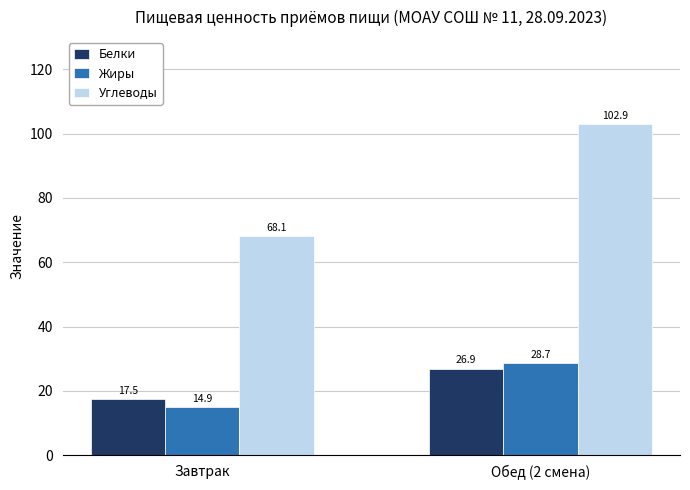

Reading left to right, transcribe all the data shown in this chart.

Белки: 17.5	26.9
Жиры: 14.9	28.7
Углеводы: 68.1	102.9